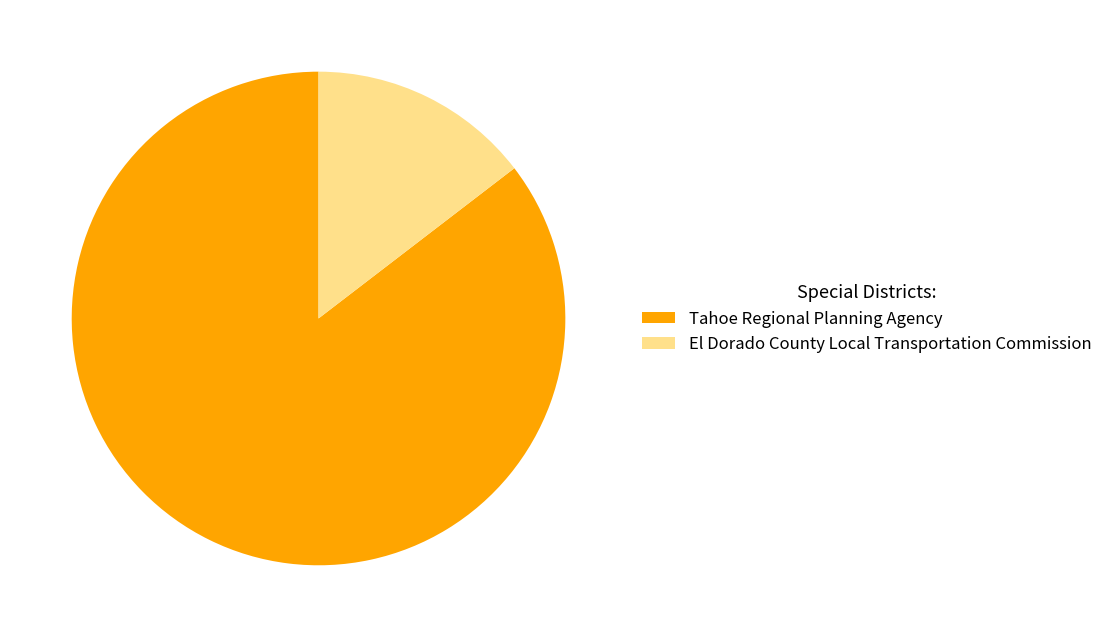

To the nearest percent, what percentage of the pie is El Dorado County Local Transportation Commission?

15%